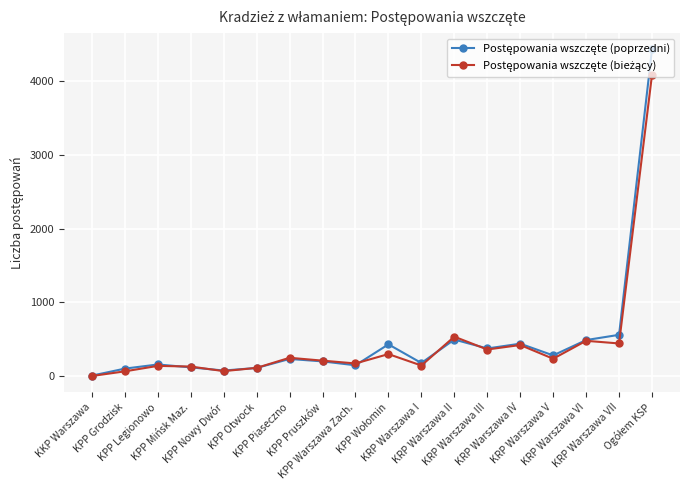

What is the greatest value displayed?

4430